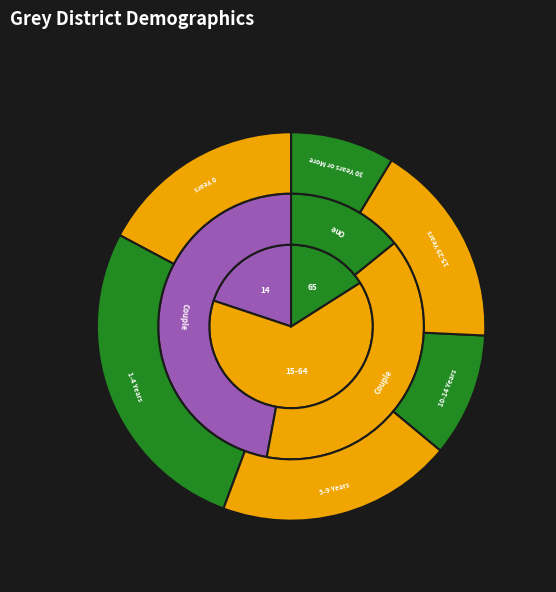

What percentage is the Couple without children slice, to the nearest percent?

47%